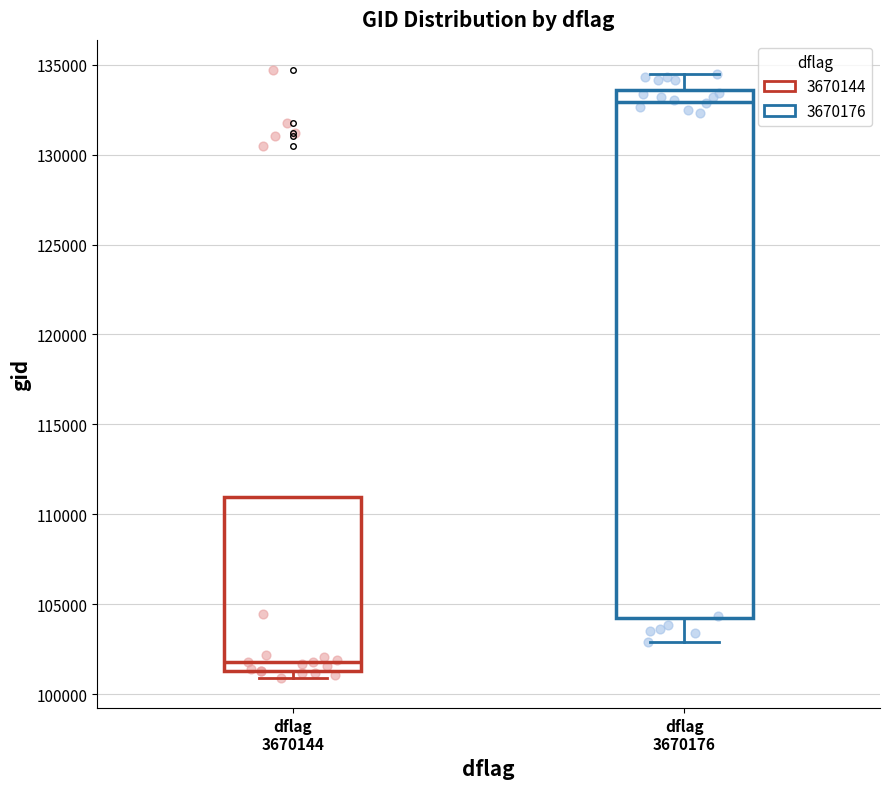

Comparing the boxes themselves (not the whiskers), which one is the tallest?

dflag 3670176